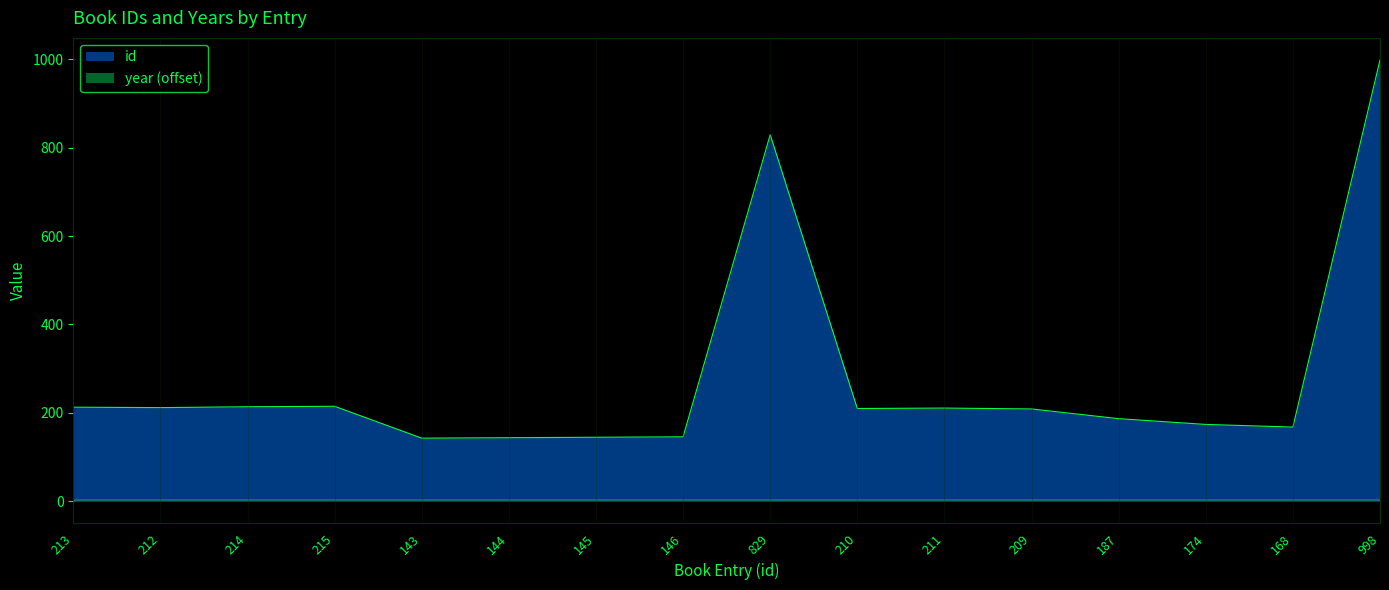

What is the average value?

276